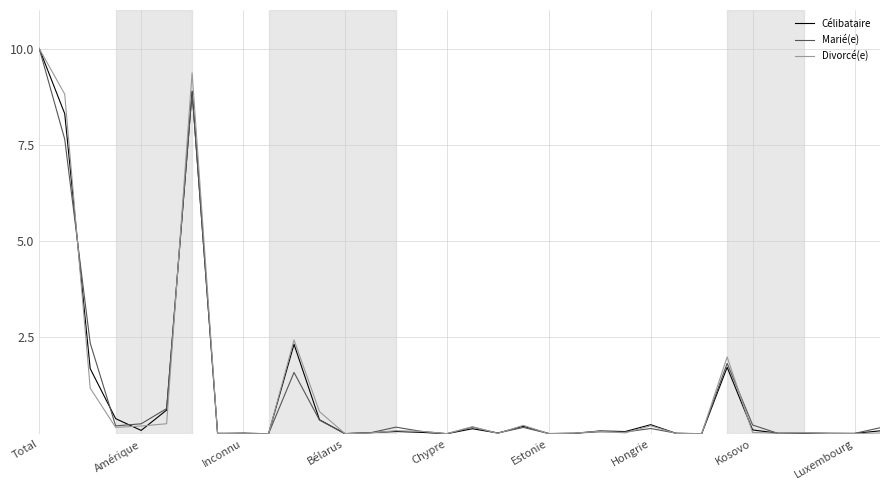

Does the chart have visible grid lines?

Yes